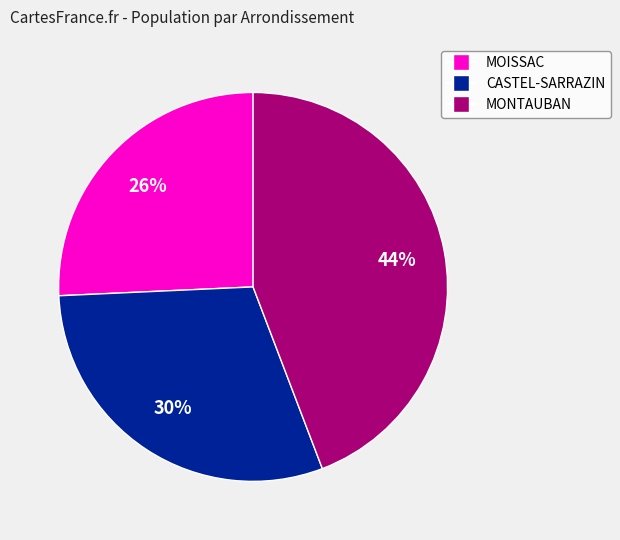

Rank the categories by value from highest to lowest.

MONTAUBAN, CASTEL-SARRAZIN, MOISSAC